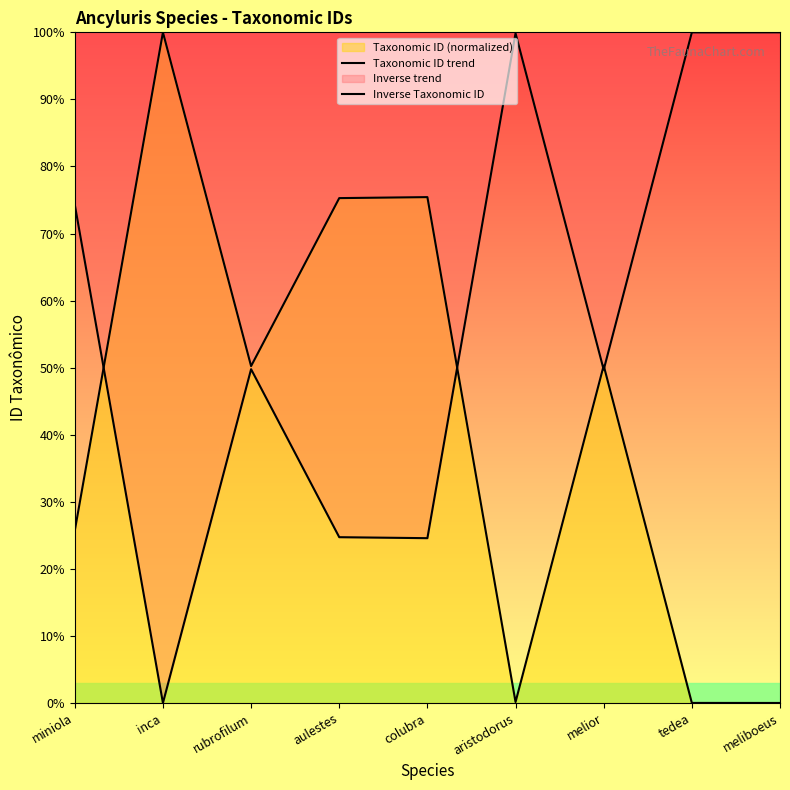

Rank the series by their maximum value, from lowest to highest.

Taxonomic ID trend, Inverse Taxonomic ID